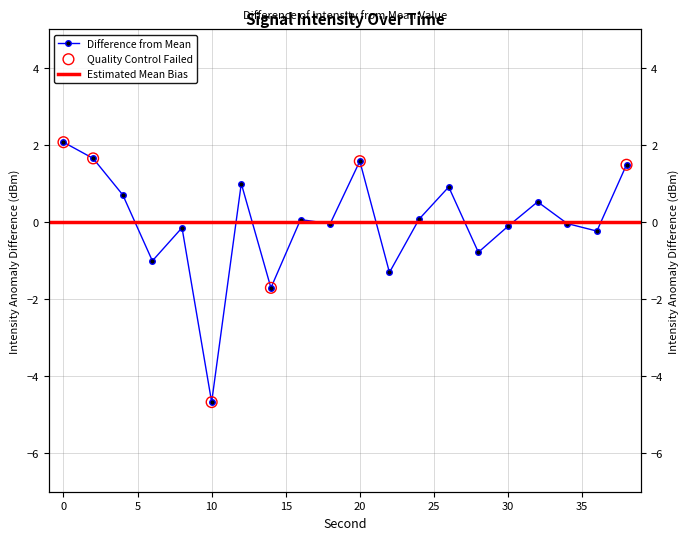

What is the change in value from 4 to 6?

-1.7